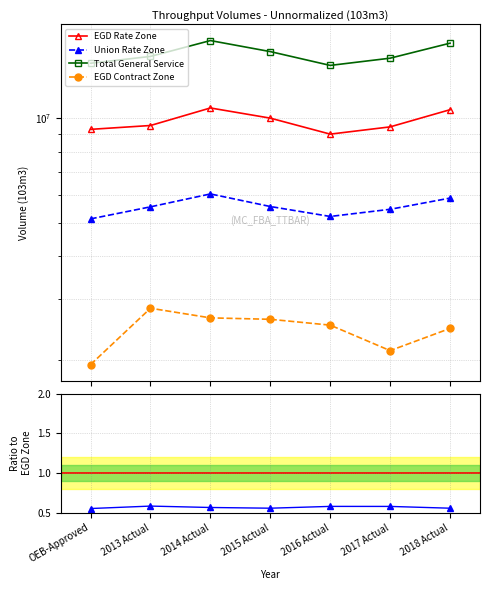

What is the difference between the second highest and second lowest values in the Total General Service series?

2053800.0